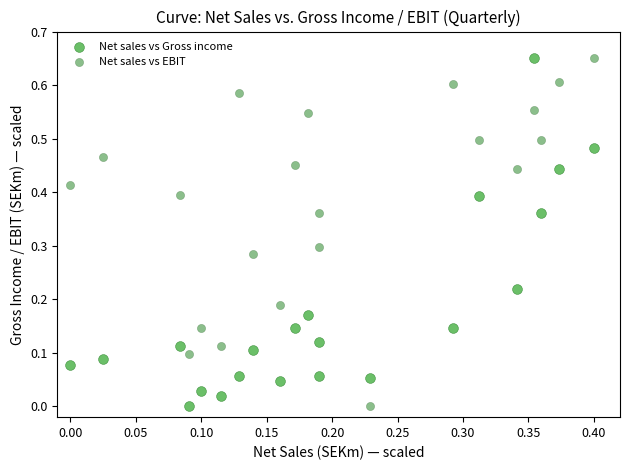

How many points are shown in the scatter plot?

42